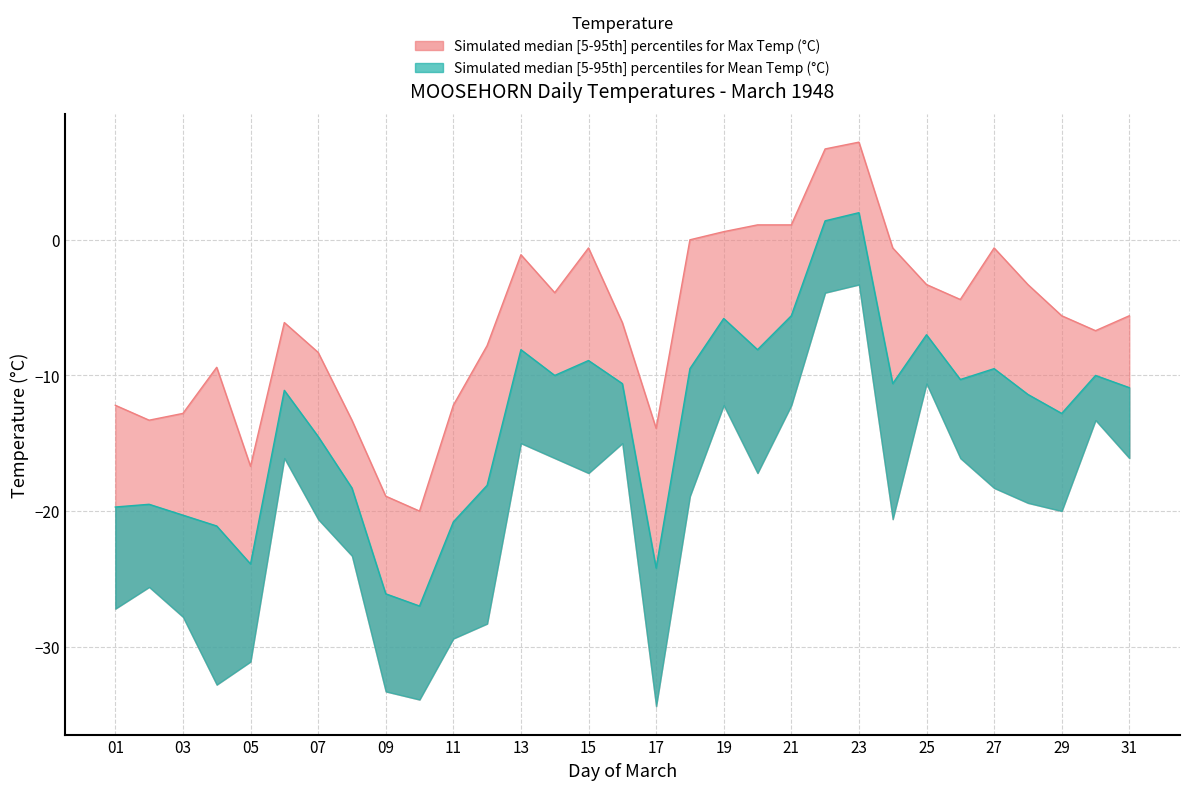

Is it true that Mean Temp (°C) equals -23.9 at 05?

True